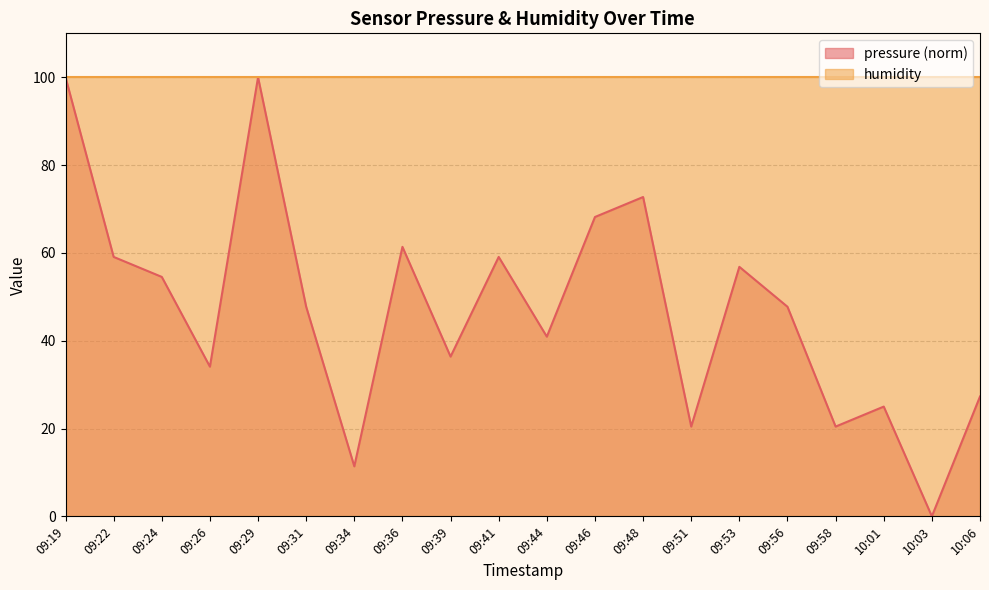

List the labels in order of value, largest first.

09:19, 09:29, 09:48, 09:46, 09:36, 09:22, 09:41, 09:53, 09:24, 09:31, 09:56, 09:44, 09:39, 09:26, 10:06, 10:01, 09:51, 09:58, 09:34, 10:03